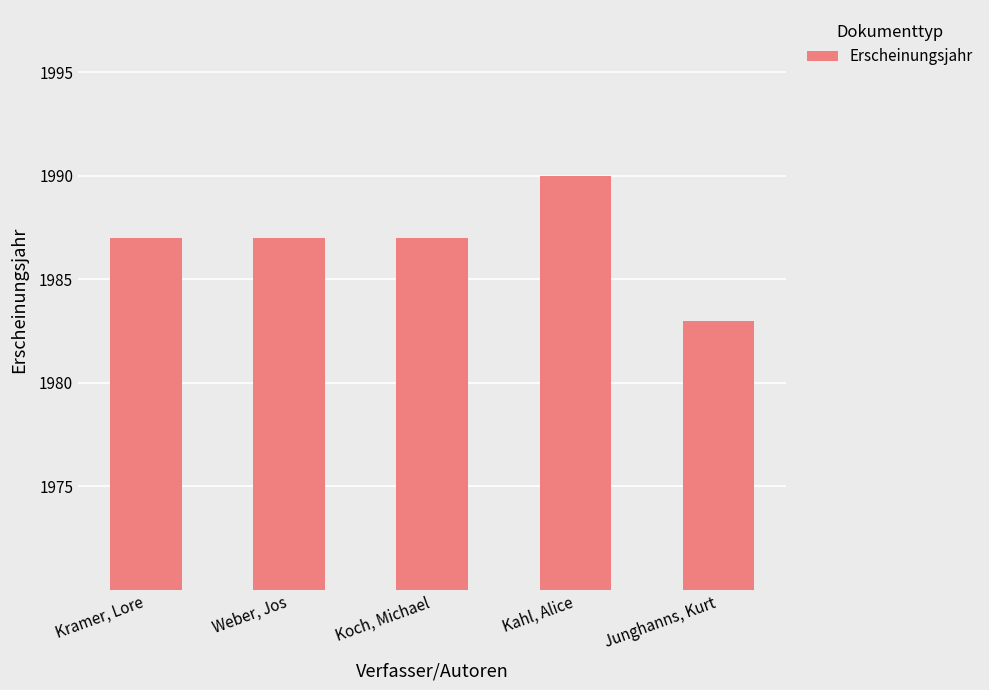

Is it true that the value at Koch, Michael is 2626?

False